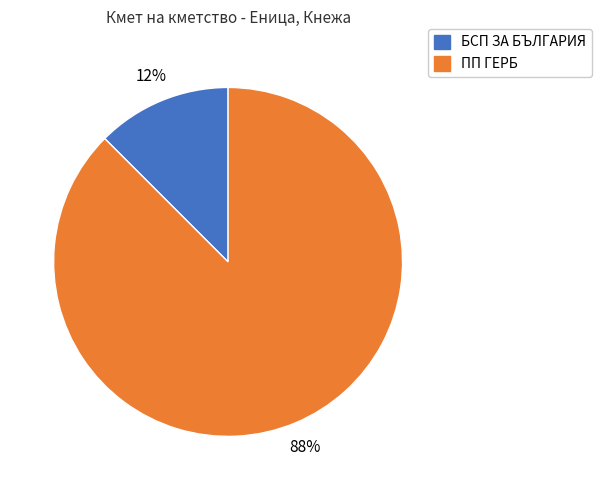

To the nearest percent, what is the average slice percentage?

50%